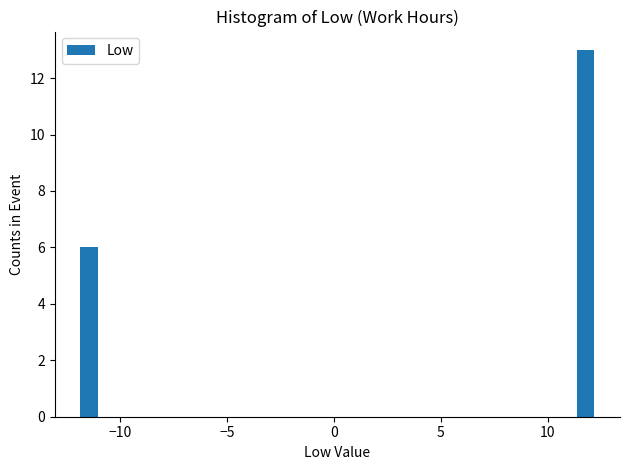

Around what value on the x-axis is the tallest bar? Give the approximate position of its centre, as read against the axis.

12.0